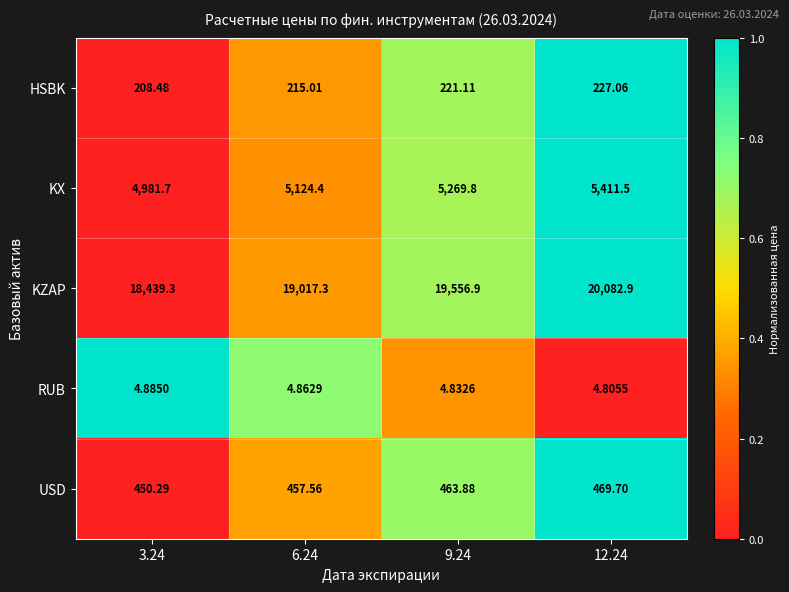

Rank the series by their maximum value, from highest to lowest.

KZAP, KX, USD, HSBK, RUB